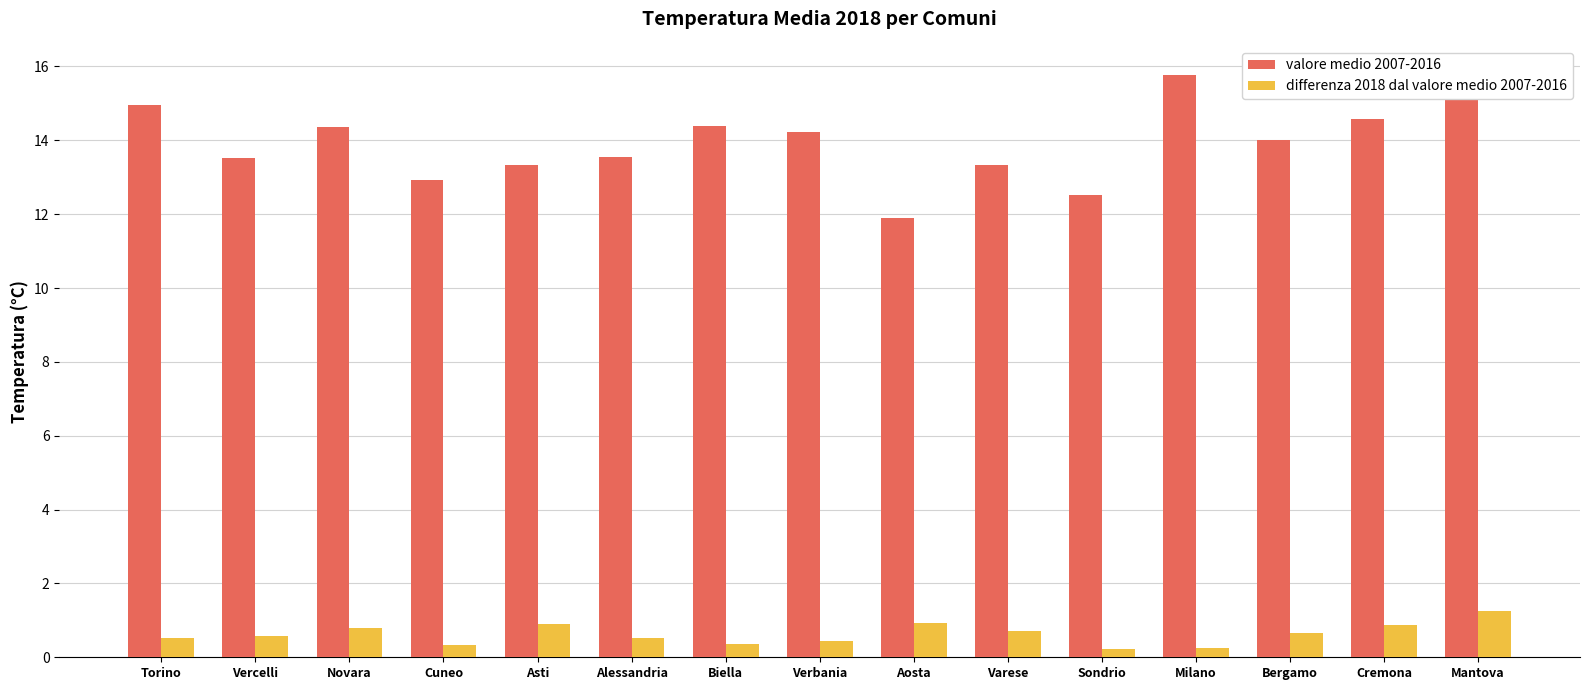

What is the maximum value shown in the chart?

15.8